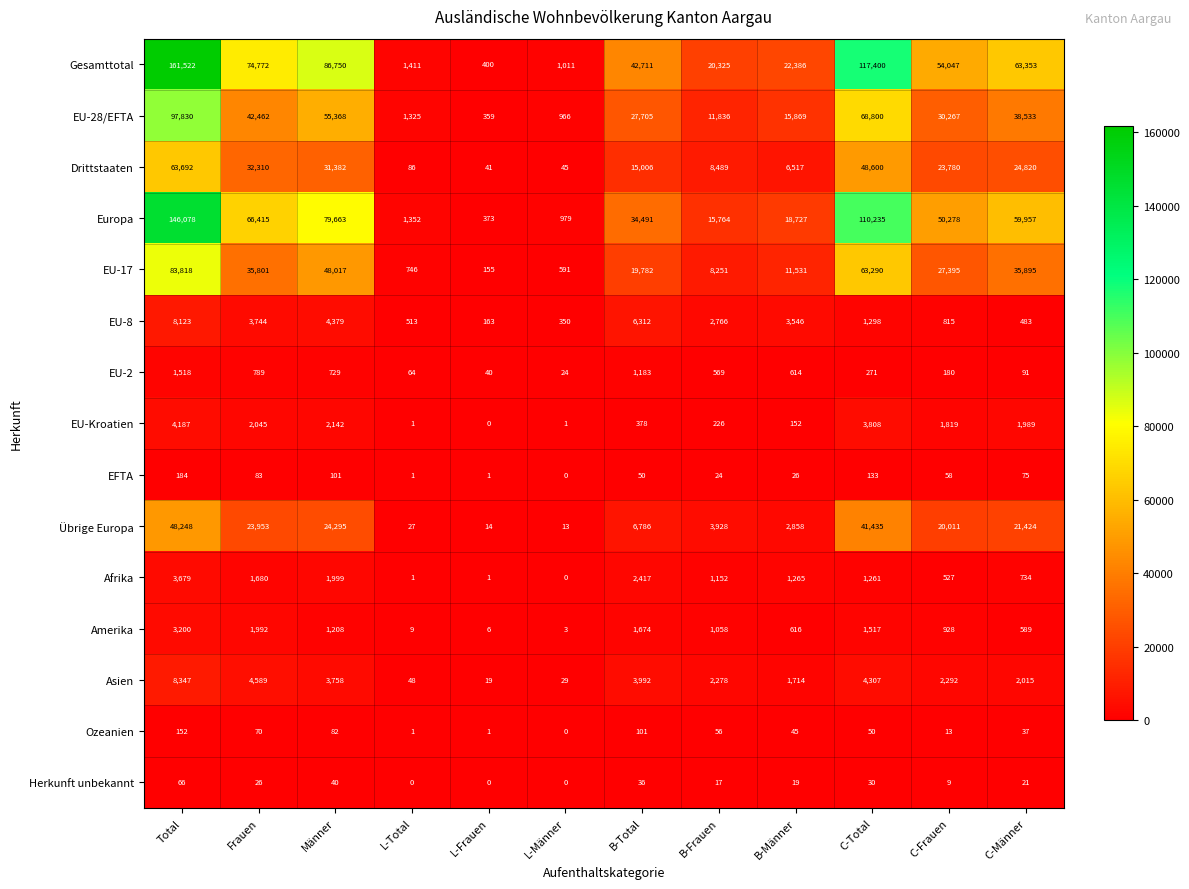

Rank the series at C-Frauen from lowest to highest value.

Herkunft unbekannt, Ozeanien, EFTA, EU-2, Afrika, EU-8, Amerika, EU-Kroatien, Asien, Übrige Europa, Drittstaaten, EU-17, EU-28/EFTA, Europa, Gesamttotal